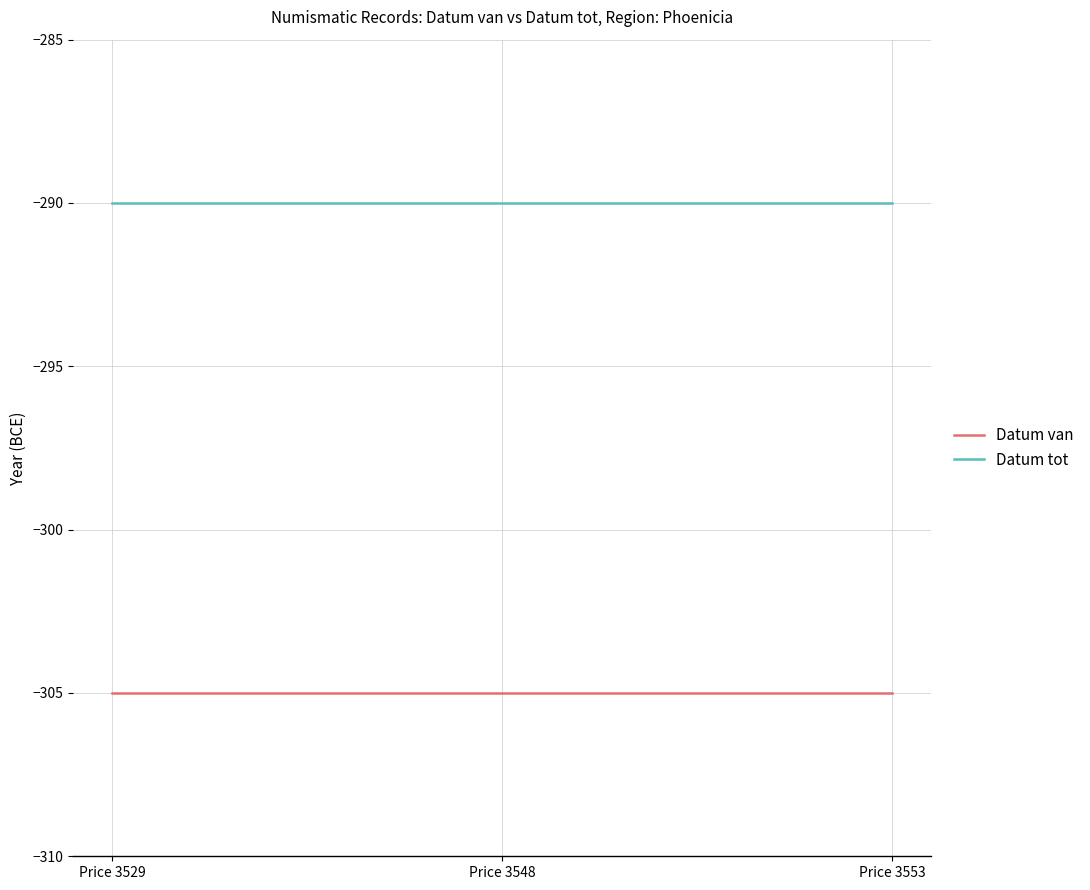

Reading left to right, what are all the values shown in this chart?

Datum van: Price 3529=-305	Price 3548=-305	Price 3553=-305
Datum tot: Price 3529=-290	Price 3548=-290	Price 3553=-290